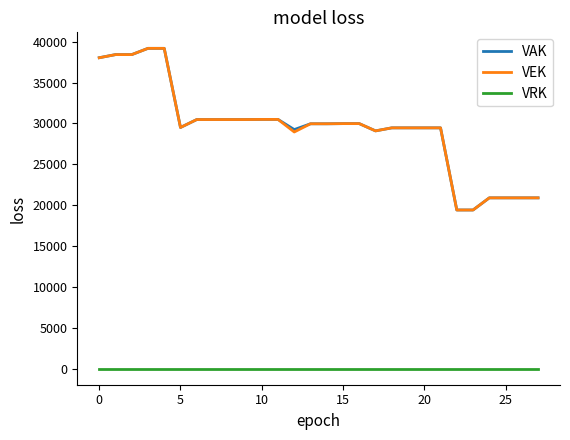

True or false: VAK and VRK intersect in this chart.

False